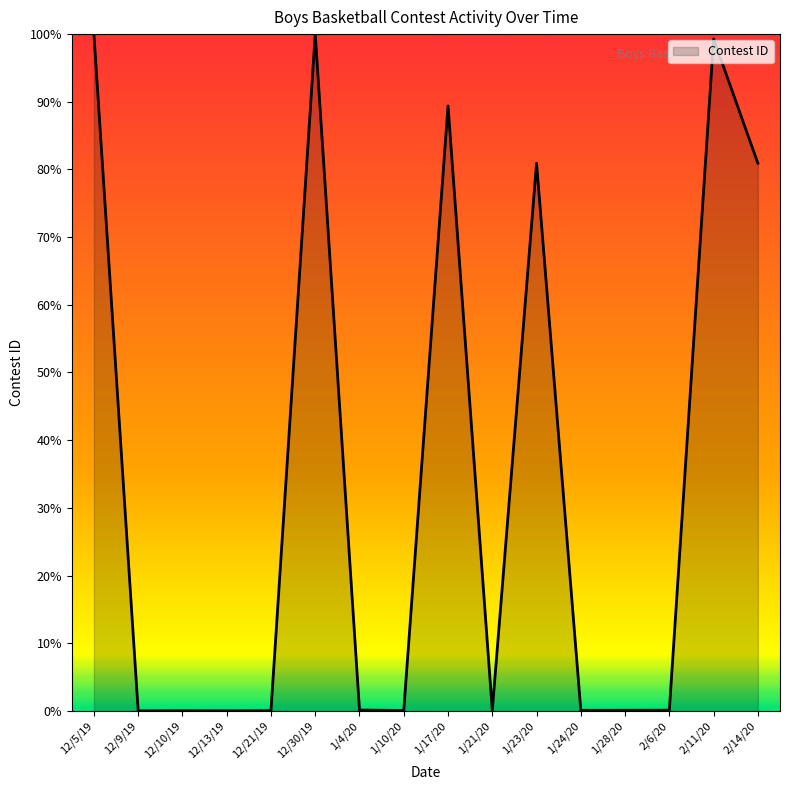

Approximately how many times larger is the value at 12/30/19 compared to 2/11/20?

1.0